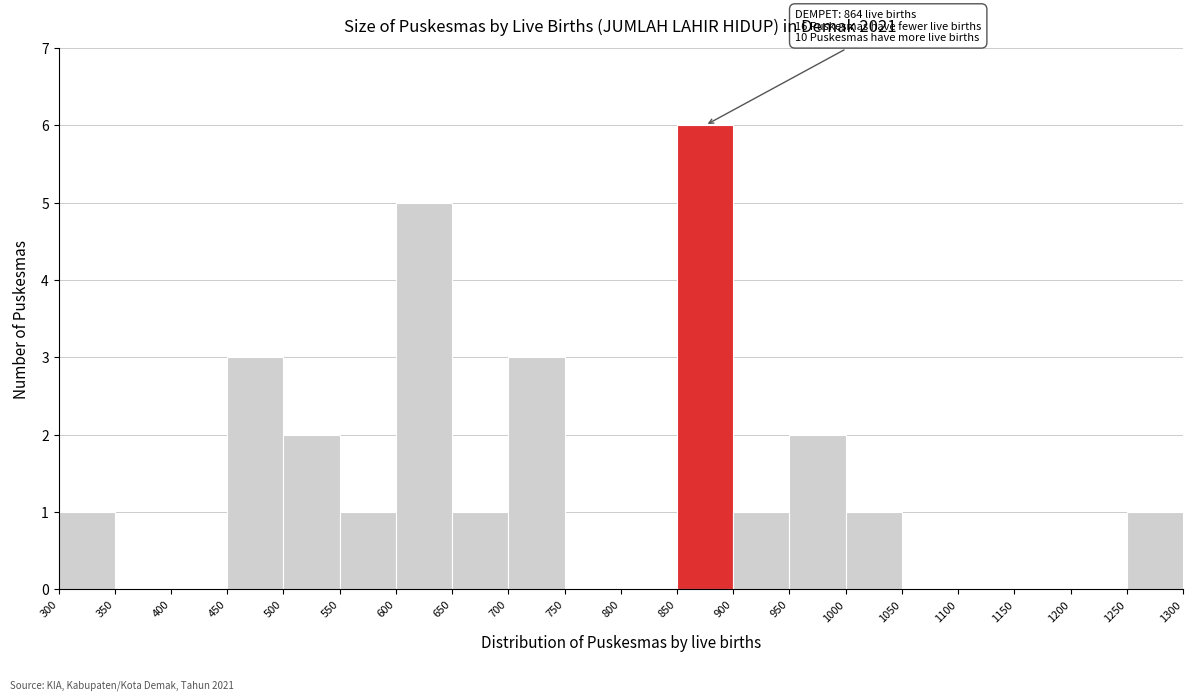

Which range on the x-axis has the tallest bar?

850 to 900